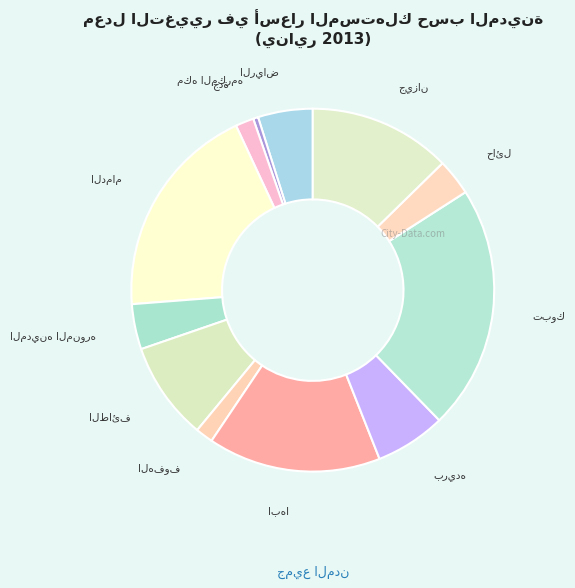

Is there a majority slice in this chart?

No